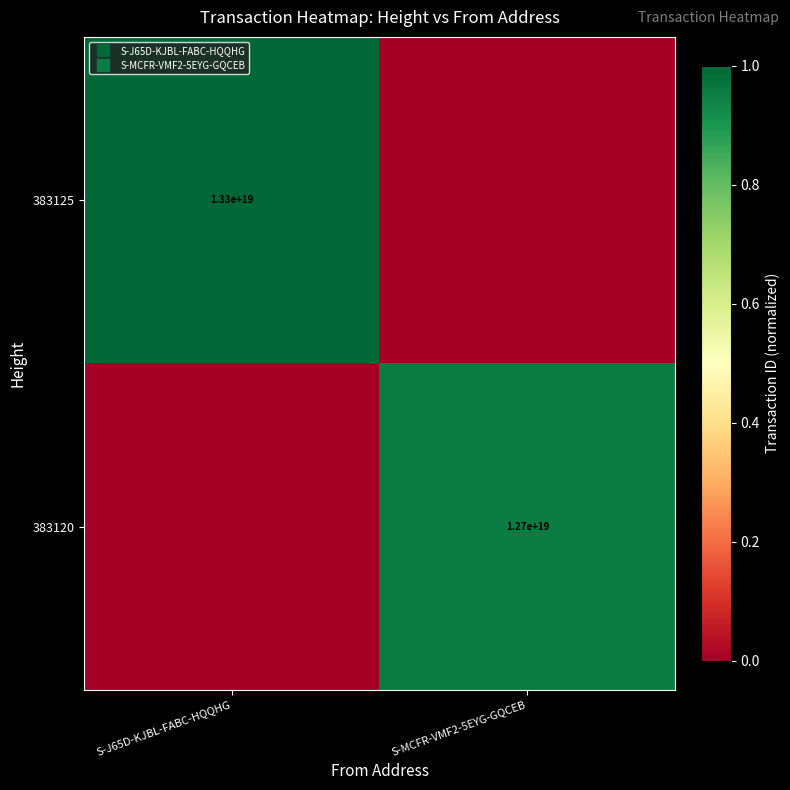

At S-MCFR-VMF2-5EYG-GQCEB, list the series in order from largest to smallest.

383120, 383125